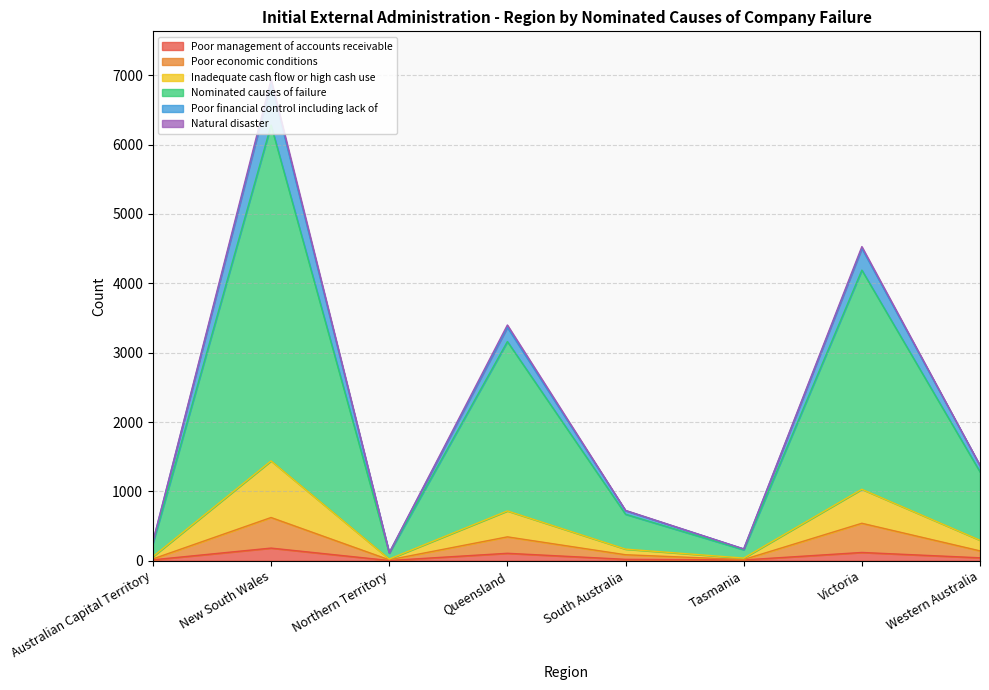

At which label does Poor financial control including lack of reach its minimum?

Northern Territory